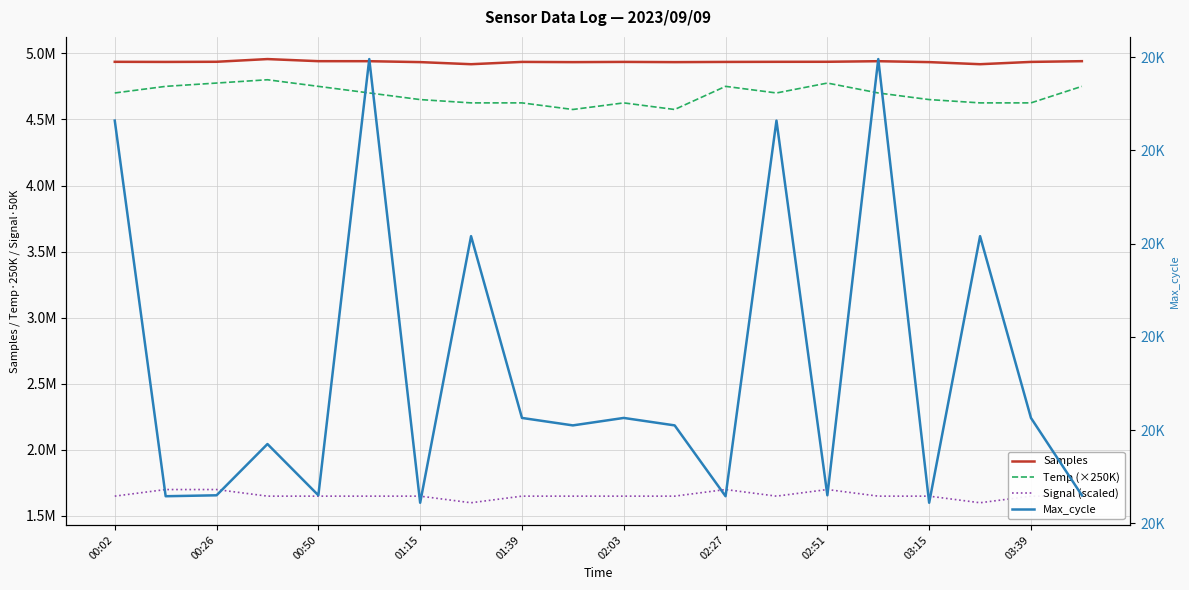

Is this an area chart (filled region under the line)?

No